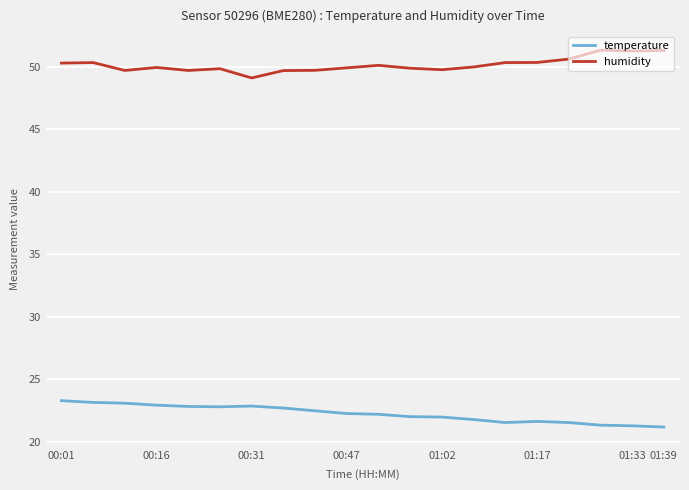

What is the minimum value shown in the chart?

21.2